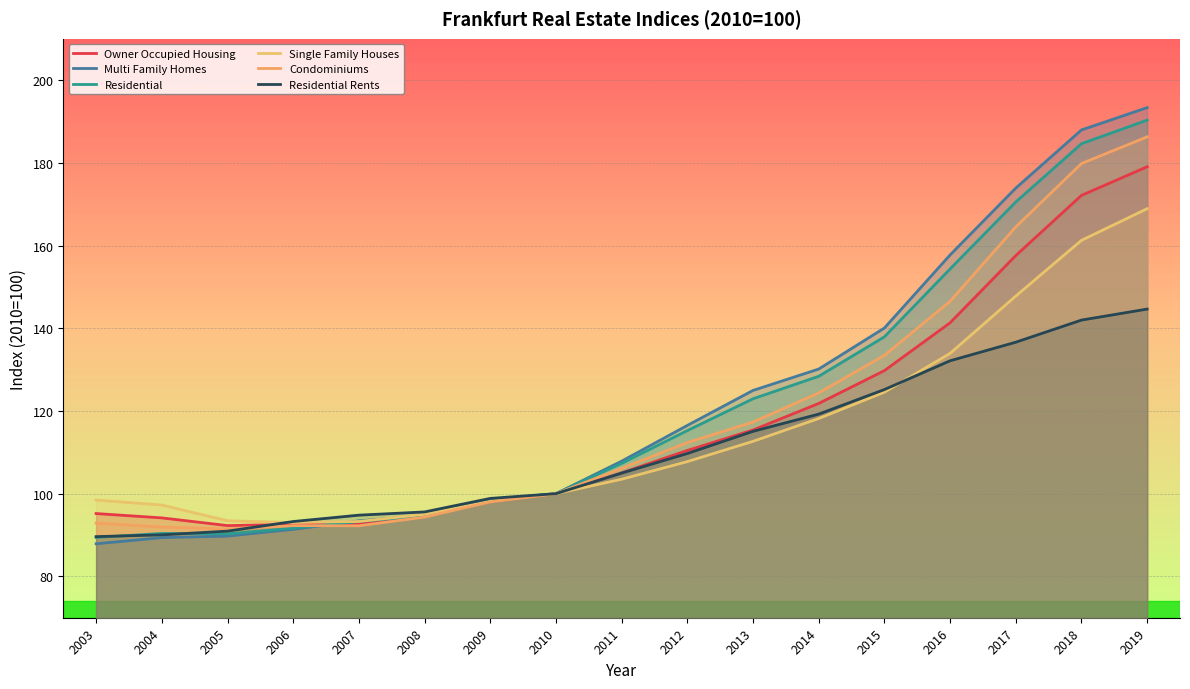

Between 2004 and 2008, which series saw the biggest shift?

Residential Rents